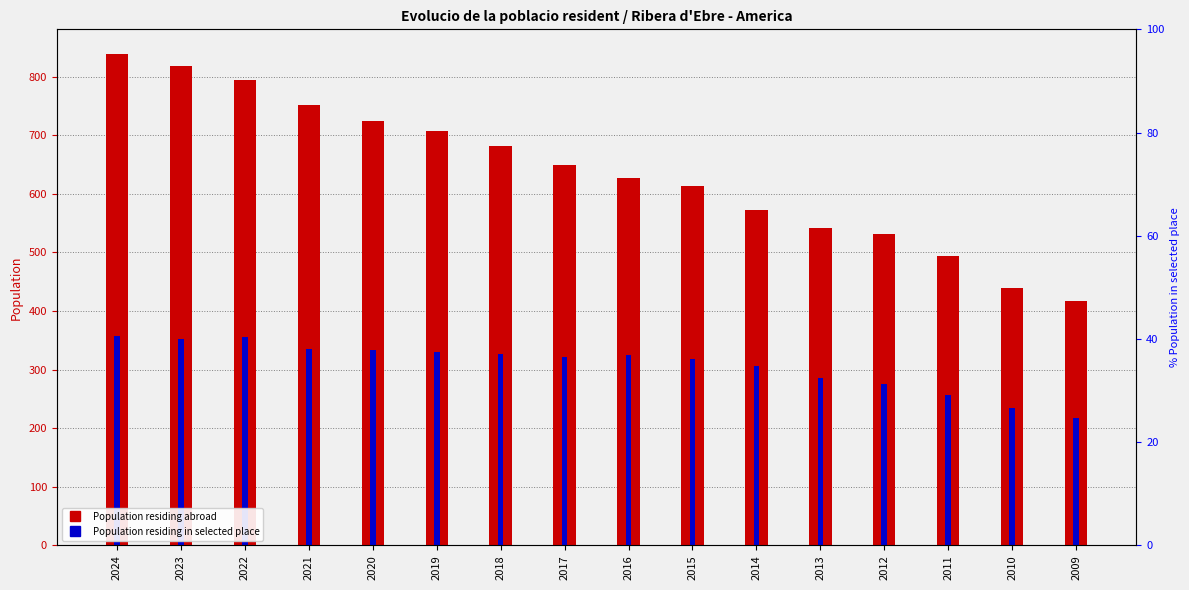

True or false: Population residing in selected place has a value of 573.0 at 2019.

False